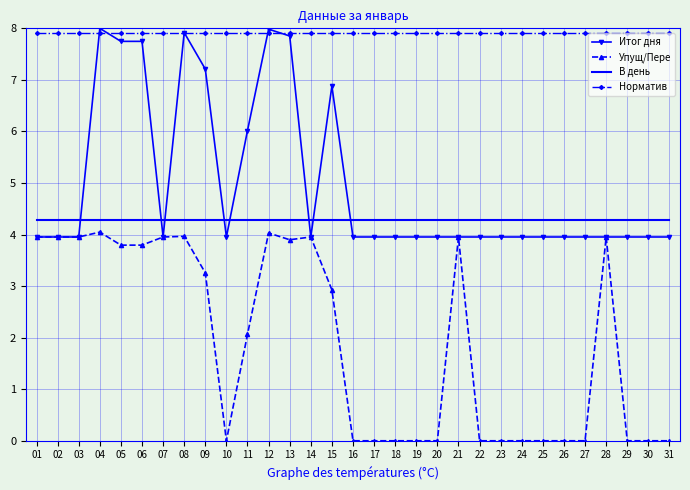

The value of В день at 06 is 4.3. True or false?

True